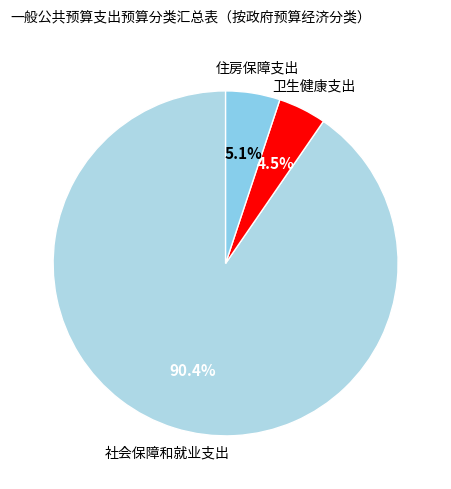

Which slice is the largest?

社会保障和就业支出